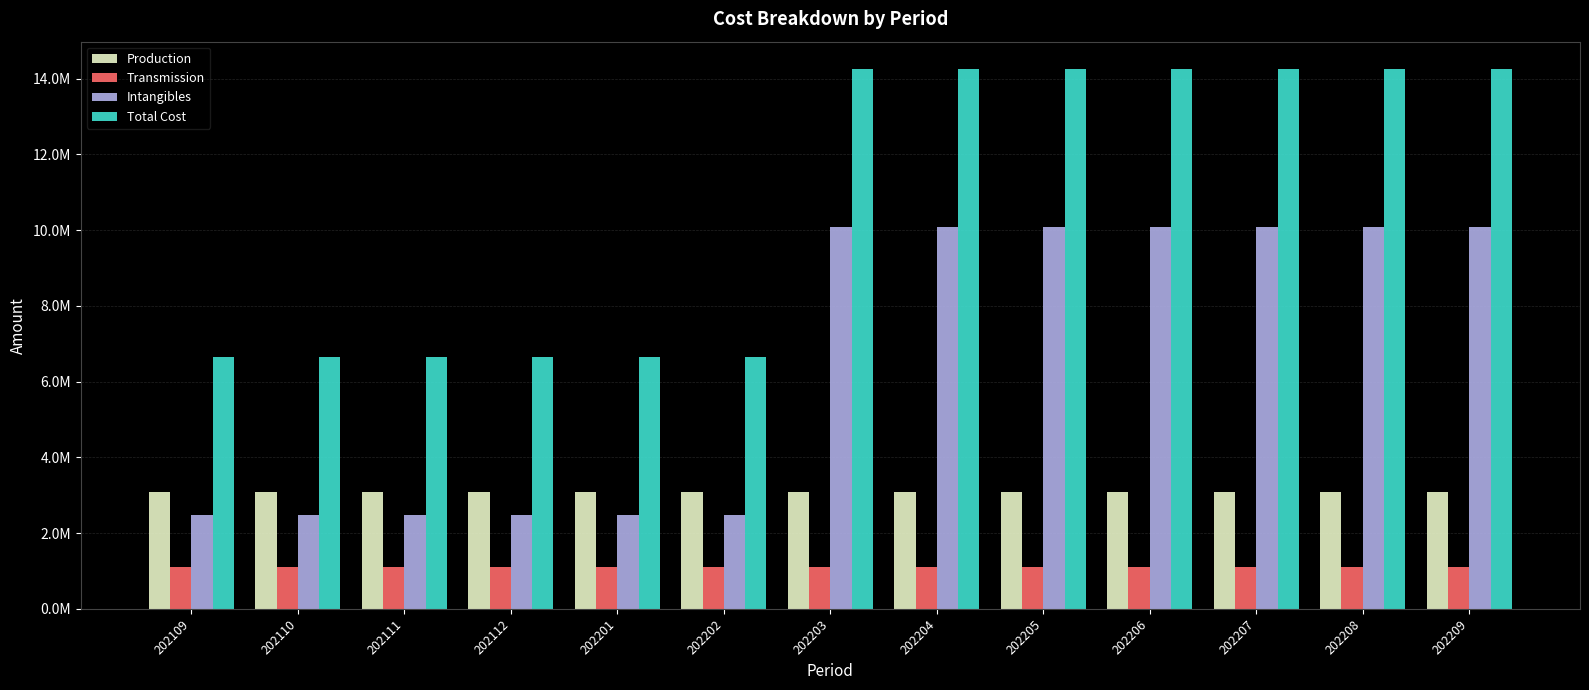

What is the value of the Production bar at the 6th from the left?

3081888.9